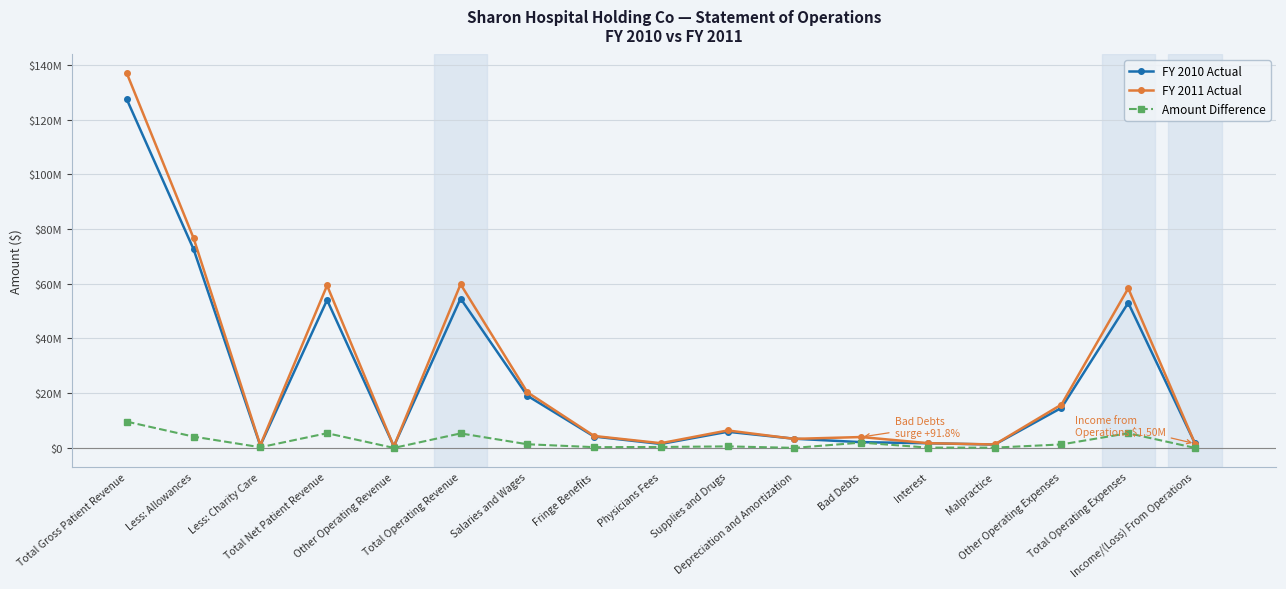

Which series ends up on top after the final intersection of FY 2010 Actual and FY 2011 Actual?

FY 2010 Actual